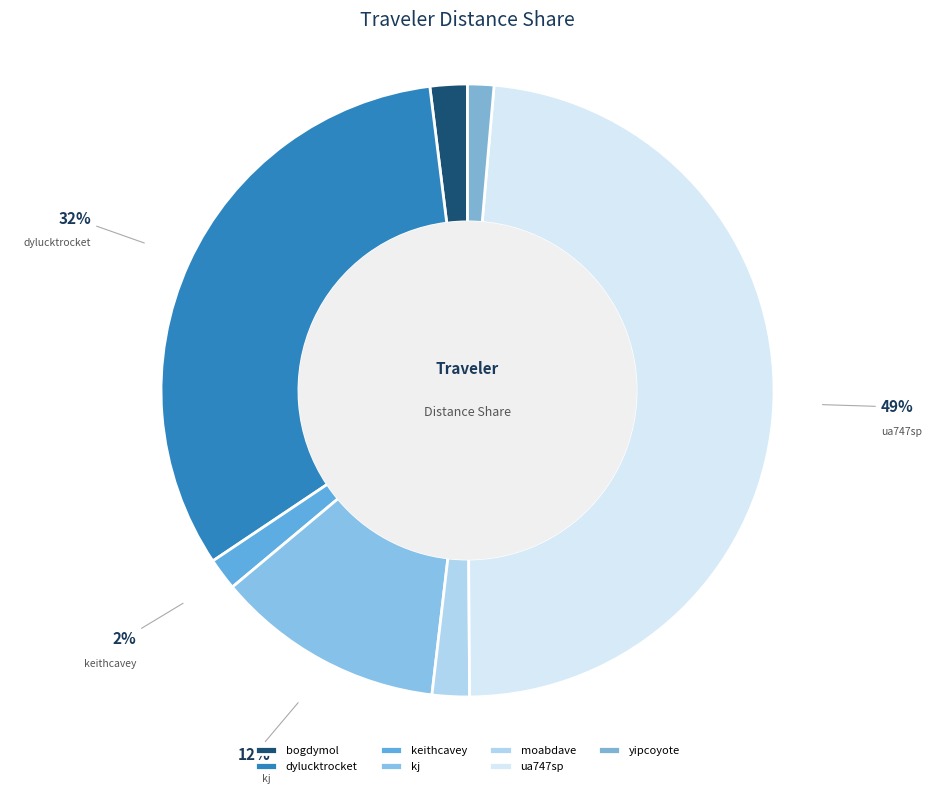

Do dylucktrocket and yipcoyote together represent more than half of the pie?

No